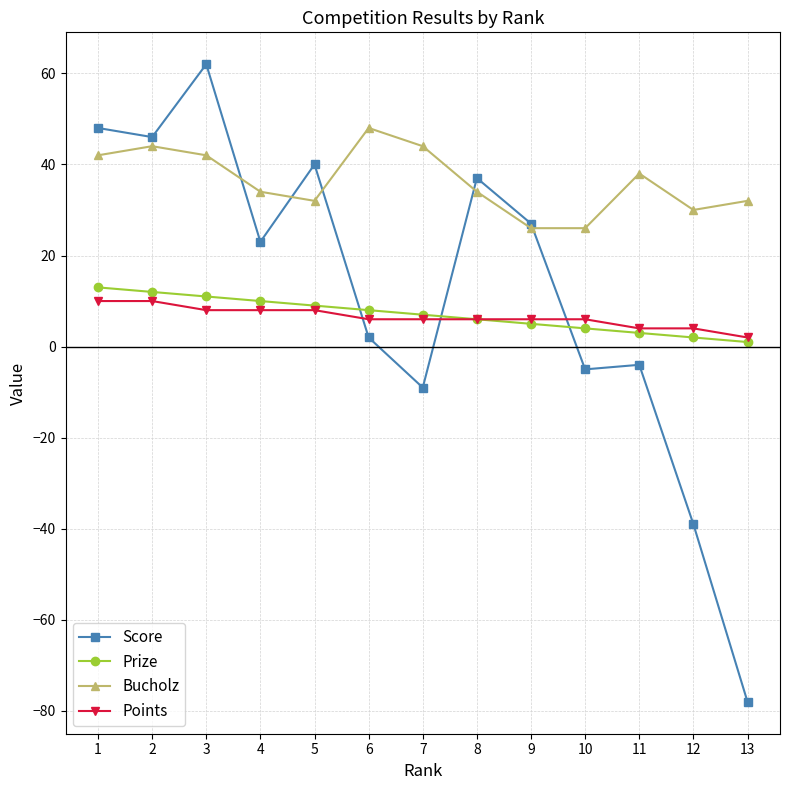

Is the value of Bucholz at 2 greater than the value of Points at 12?

Yes